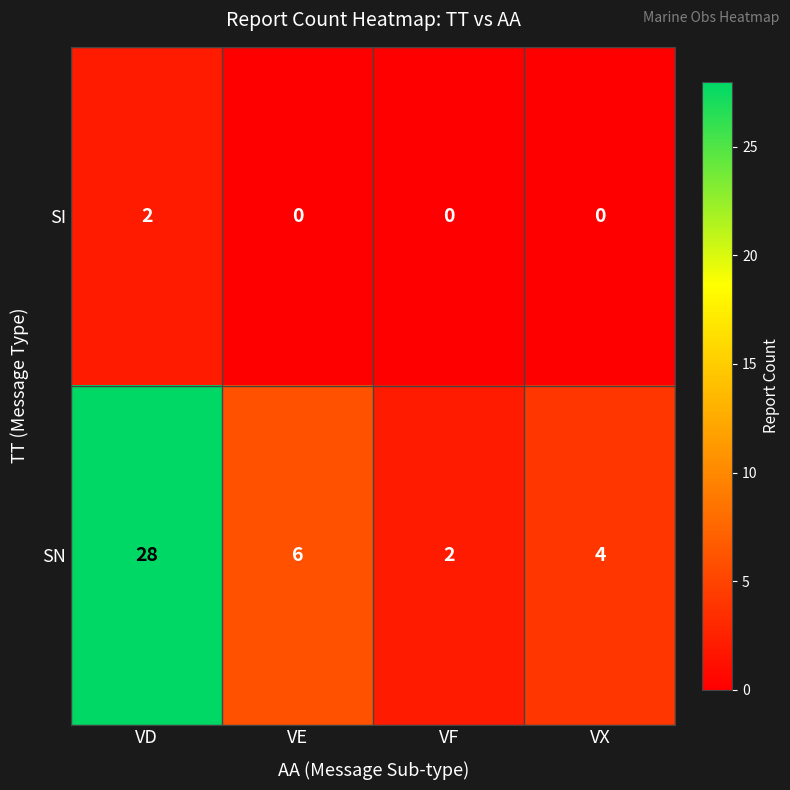

Rank the series at VE from lowest to highest value.

SI, SN